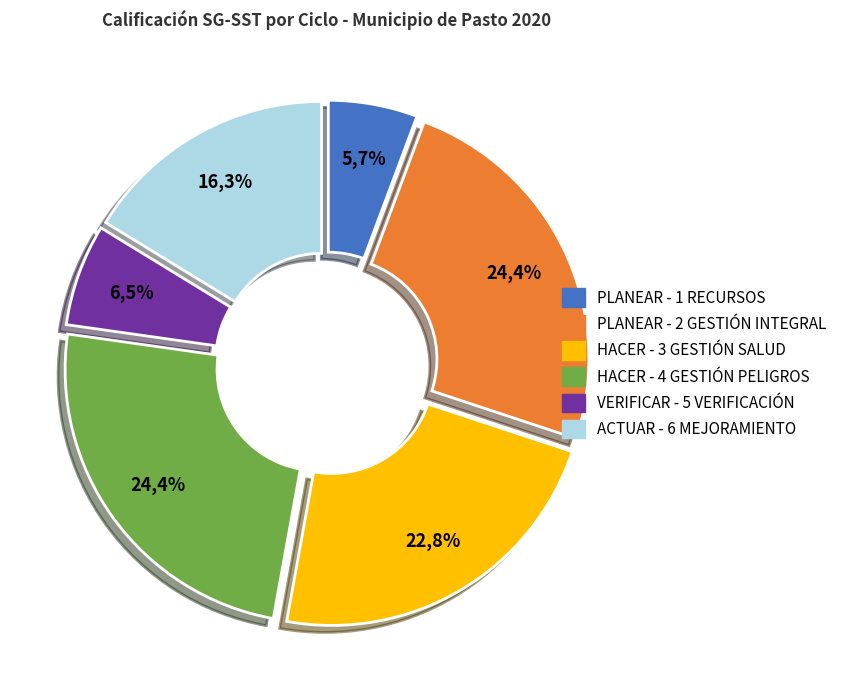

The HACER - 3 GESTIÓN DE LA SALUD (20%) slice represents 23% of the pie. True or false?

True